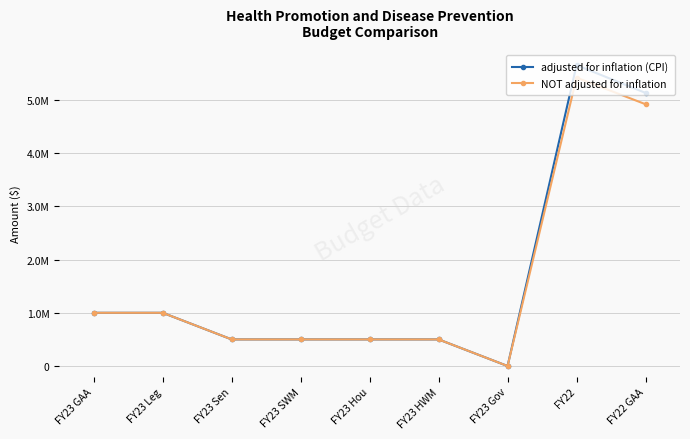

What are all the series names shown in the legend?

adjusted for inflation (CPI), NOT adjusted for inflation